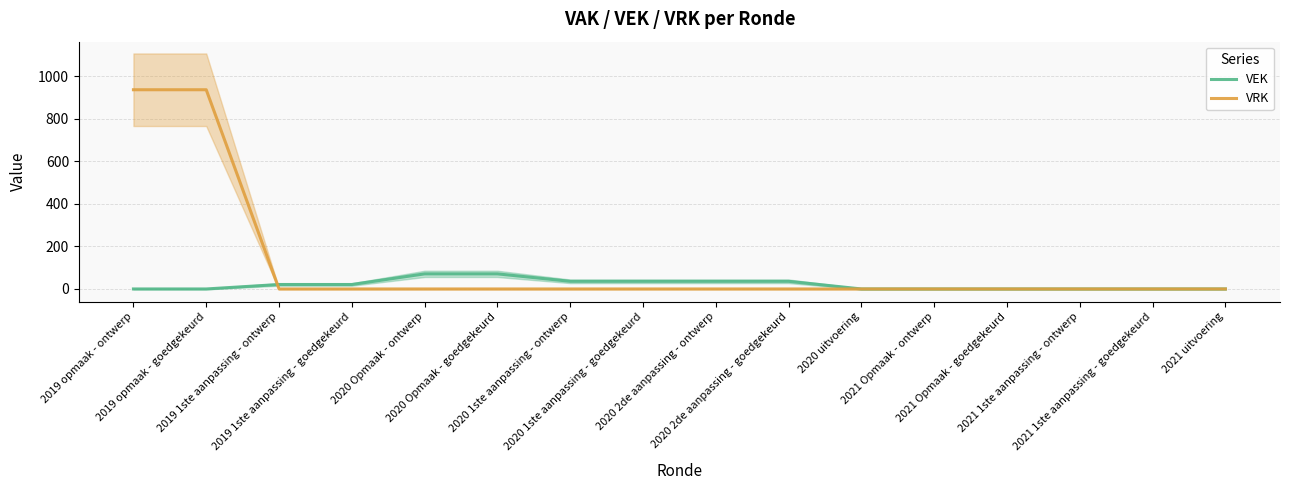

The VEK series shows 0 at 2021 Opmaak - goedgekeurd. True or false?

True